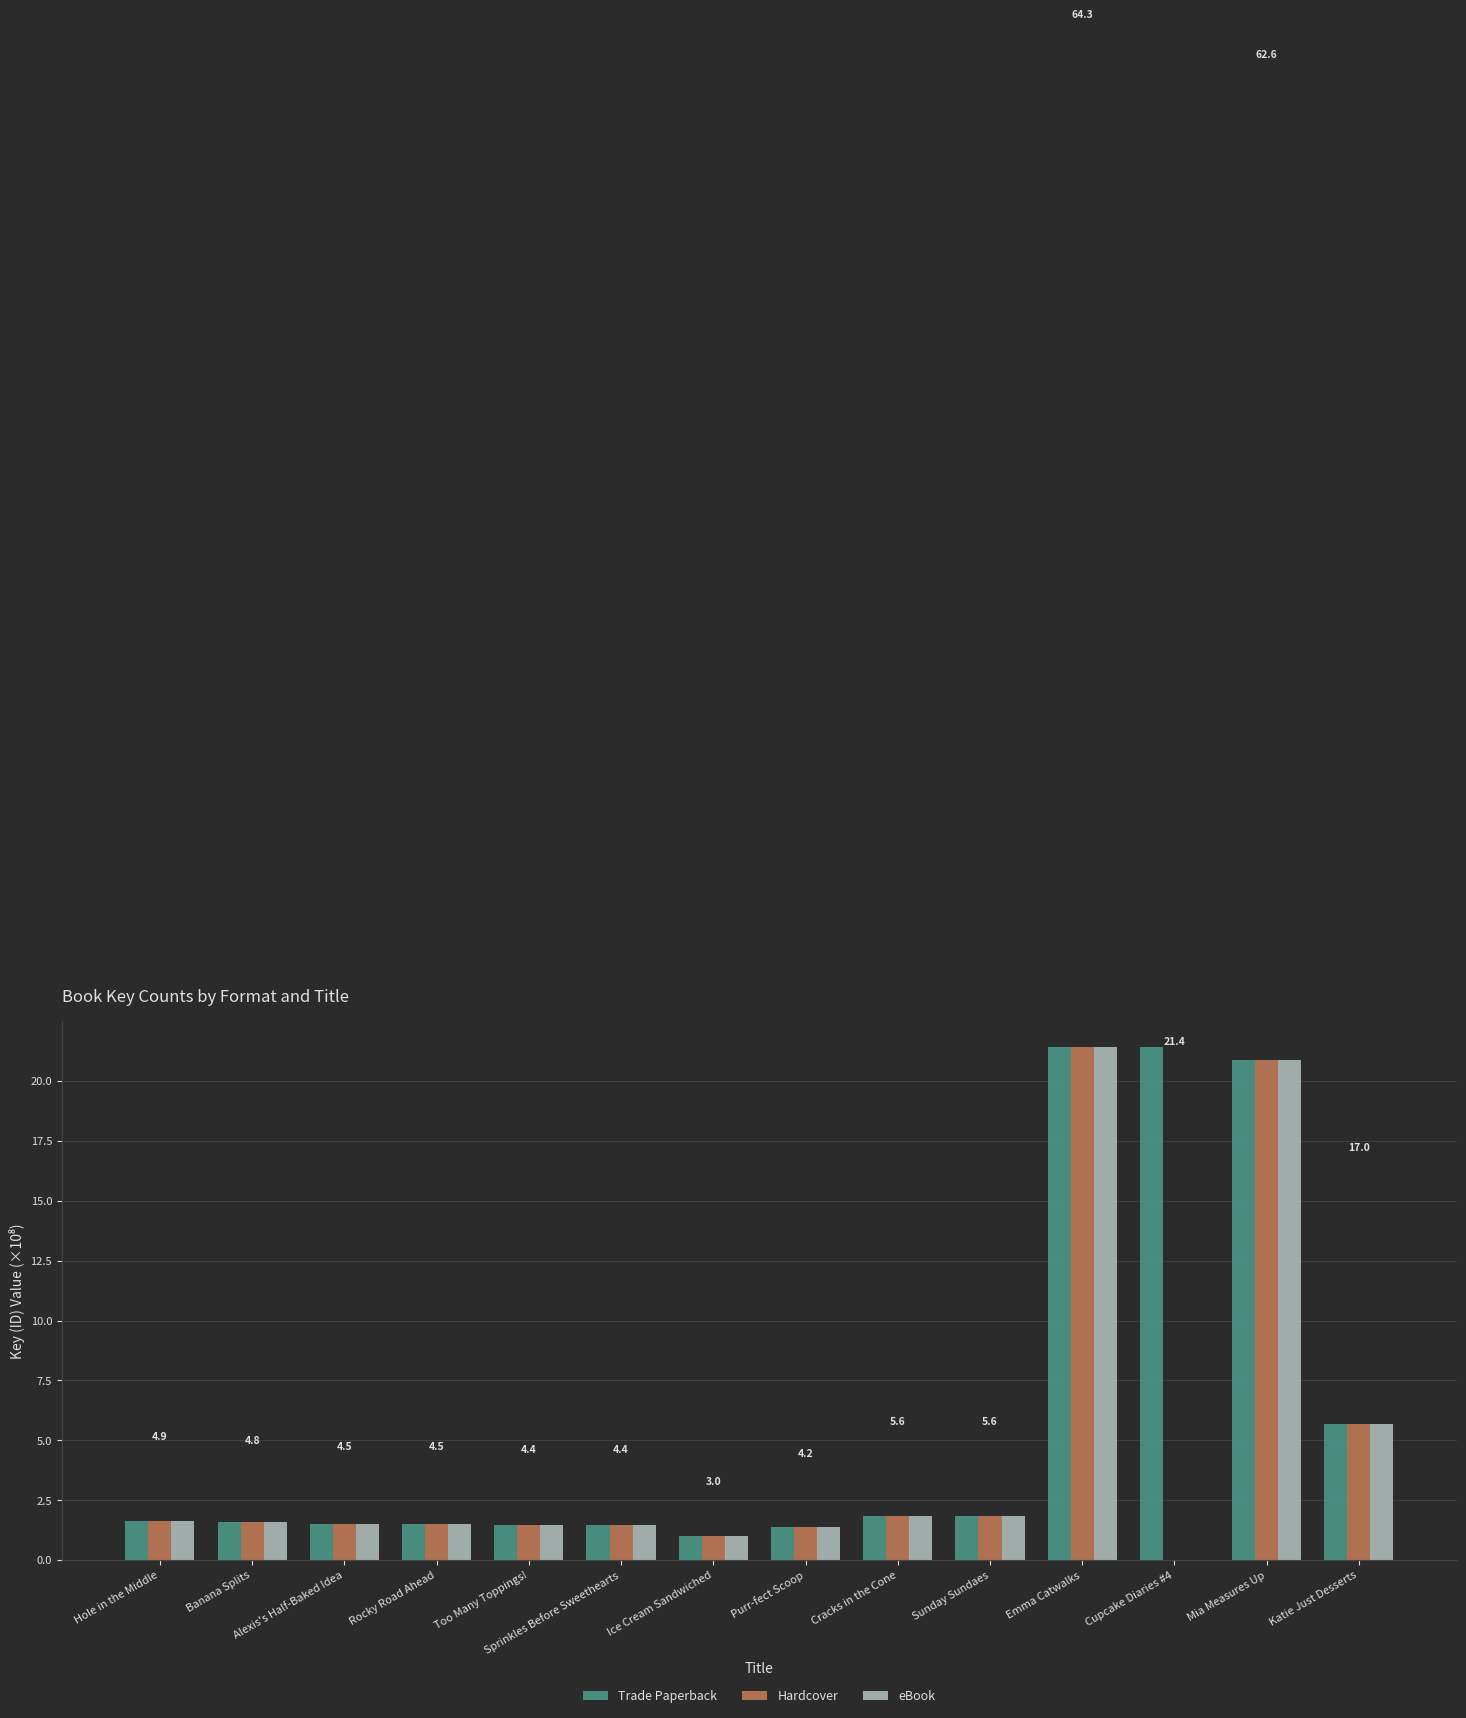

How many series are shown in this chart?

3